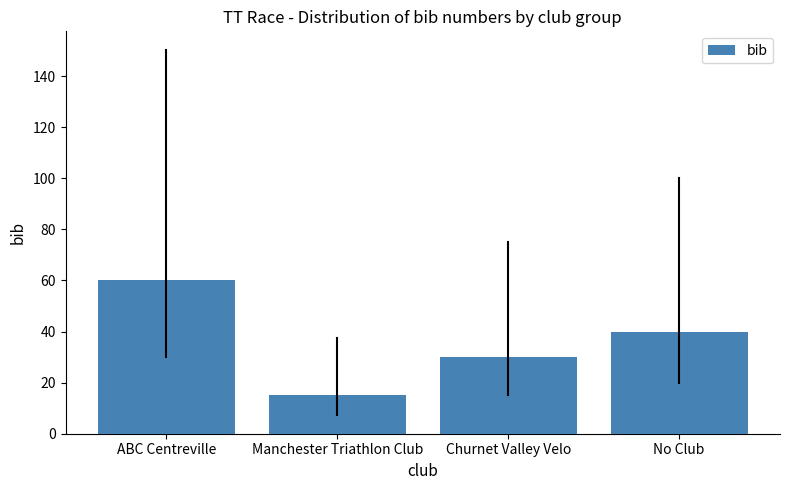

Reading right to left, transcribe all the data shown in this chart.

No Club=40	Churnet Valley Velo=30	Manchester Triathlon Club=15	ABC Centreville=60